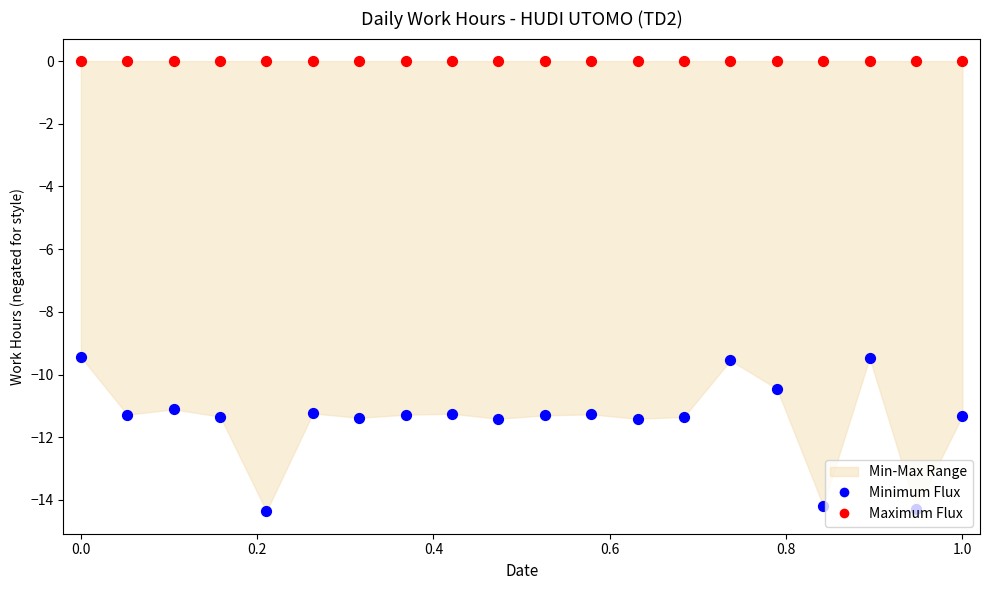

Is the value of Maximum Flux at 11 greater than the value of Minimum Flux at 10?

Yes